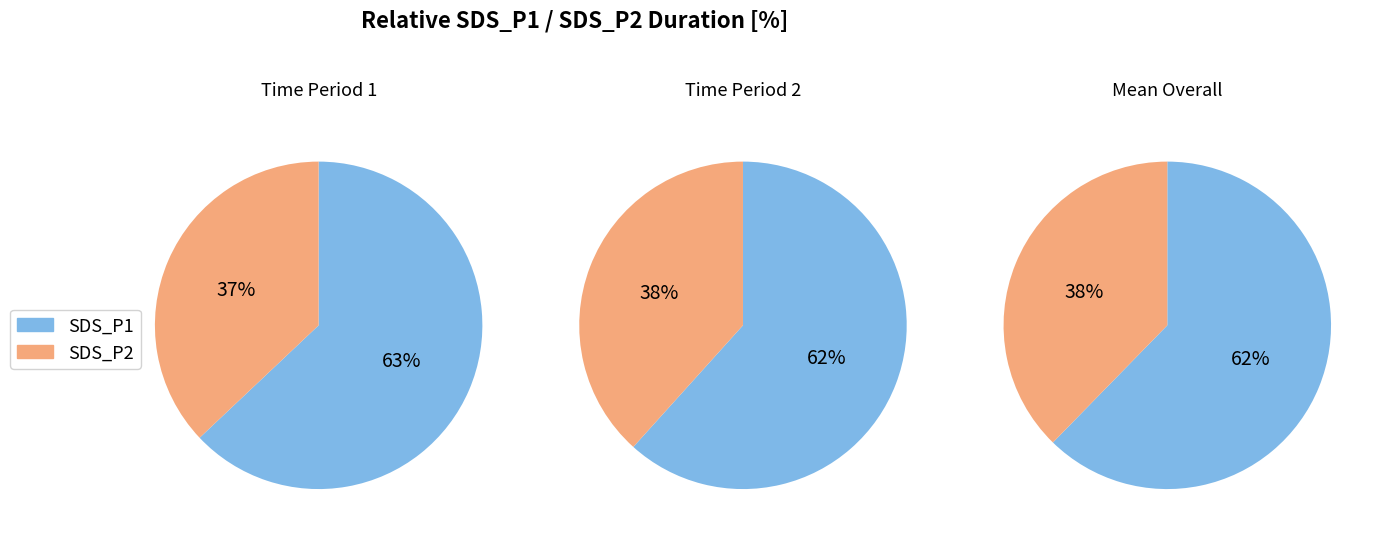

What is the smallest slice in the pie chart?

SDS_P2